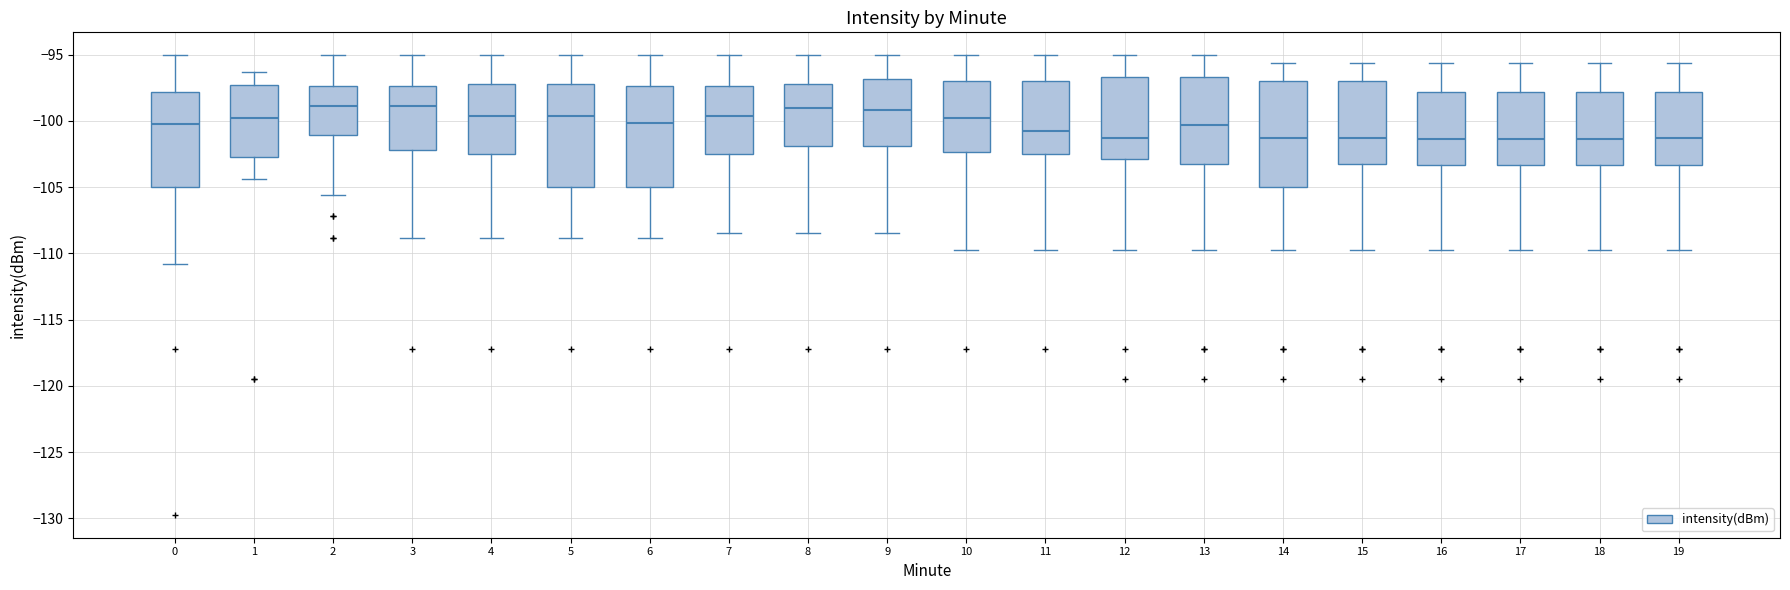

Reading left to right, transcribe this box plot: for each box, give where its median line is, the range the box spans, and where its two whiskers end, as read against the y-axis. The values are not printed on the chart, so give them approximately, as read against the axis.

0: median -100.0, box -105.0 to -98.0, whiskers -111.0 to -95.0
1: median -100.0, box -102.5 to -97.5, whiskers -104.5 to -96.5
2: median -99.0, box -101.0 to -97.5, whiskers -105.5 to -95.0
3: median -99.0, box -102.0 to -97.5, whiskers -109.0 to -95.0
4: median -99.5, box -102.5 to -97.0, whiskers -109.0 to -95.0
5: median -99.5, box -105.0 to -97.0, whiskers -109.0 to -95.0
6: median -100.0, box -105.0 to -97.5, whiskers -109.0 to -95.0
7: median -99.5, box -102.5 to -97.5, whiskers -108.5 to -95.0
8: median -99.0, box -102.0 to -97.0, whiskers -108.5 to -95.0
9: median -99.0, box -102.0 to -97.0, whiskers -108.5 to -95.0
10: median -100.0, box -102.5 to -97.0, whiskers -109.5 to -95.0
11: median -100.5, box -102.5 to -97.0, whiskers -109.5 to -95.0
12: median -101.5, box -103.0 to -96.5, whiskers -109.5 to -95.0
13: median -100.5, box -103.5 to -96.5, whiskers -109.5 to -95.0
14: median -101.5, box -105.0 to -97.0, whiskers -109.5 to -95.5
15: median -101.5, box -103.5 to -97.0, whiskers -109.5 to -95.5
16: median -101.5, box -103.5 to -98.0, whiskers -109.5 to -95.5
17: median -101.5, box -103.5 to -98.0, whiskers -109.5 to -95.5
18: median -101.5, box -103.5 to -98.0, whiskers -109.5 to -95.5
19: median -101.5, box -103.5 to -98.0, whiskers -109.5 to -95.5